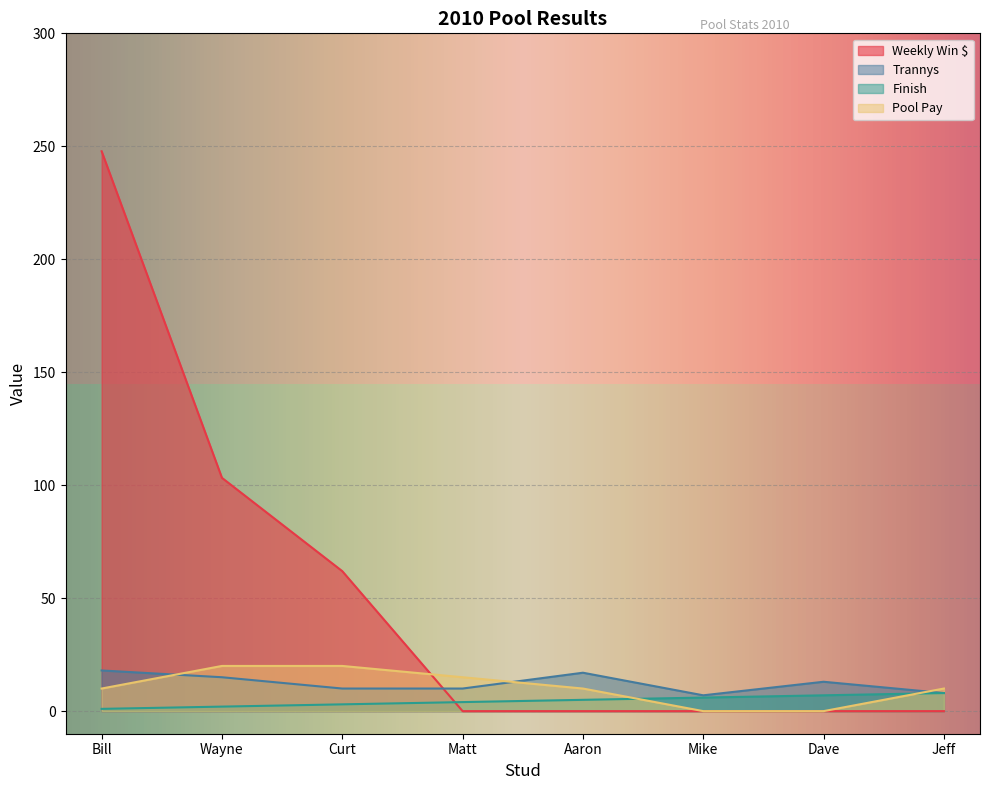

What is the approximate value of Finish at Jeff?

8.0